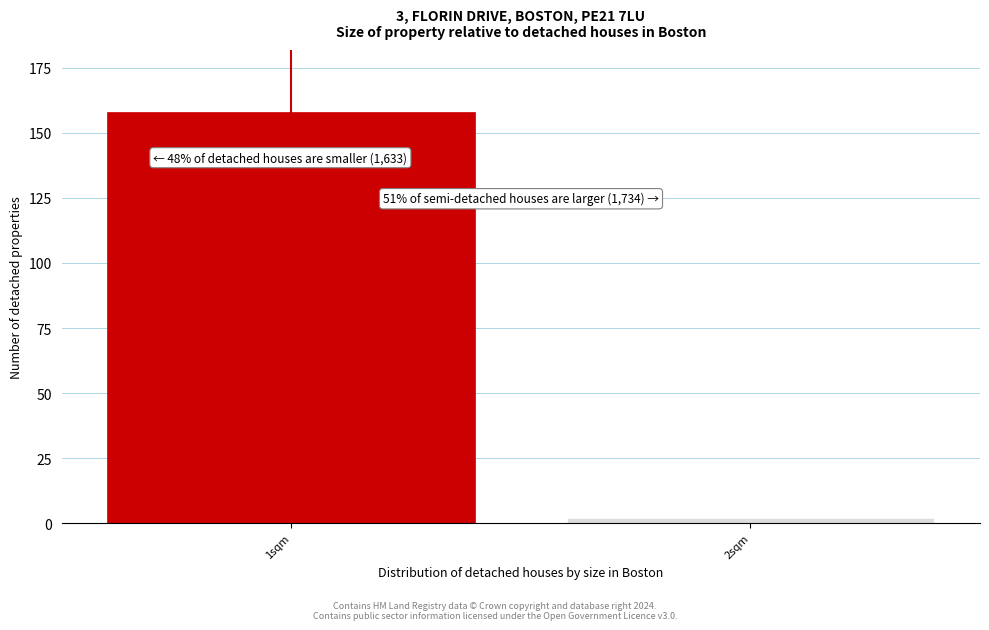

Reading left to right, what are all the values shown in this chart?

1sqm=158	2sqm=2